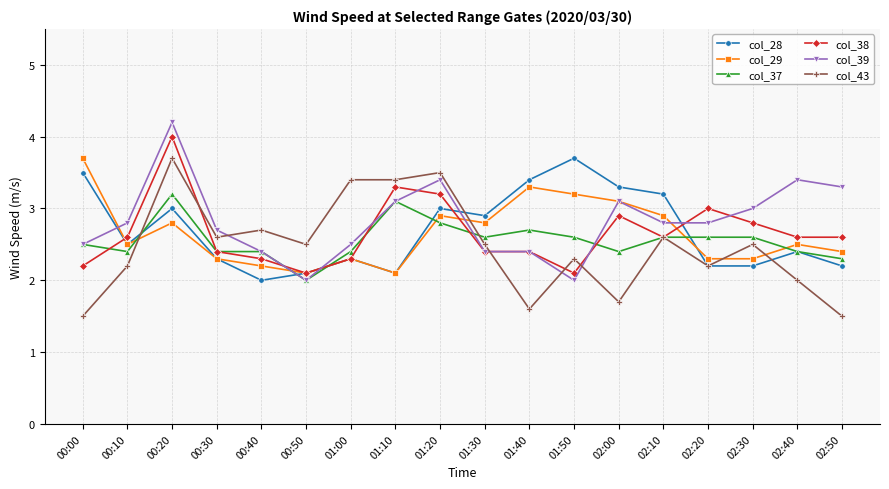

What is the difference between the col_39 values at 02:00 and 02:20?

0.3